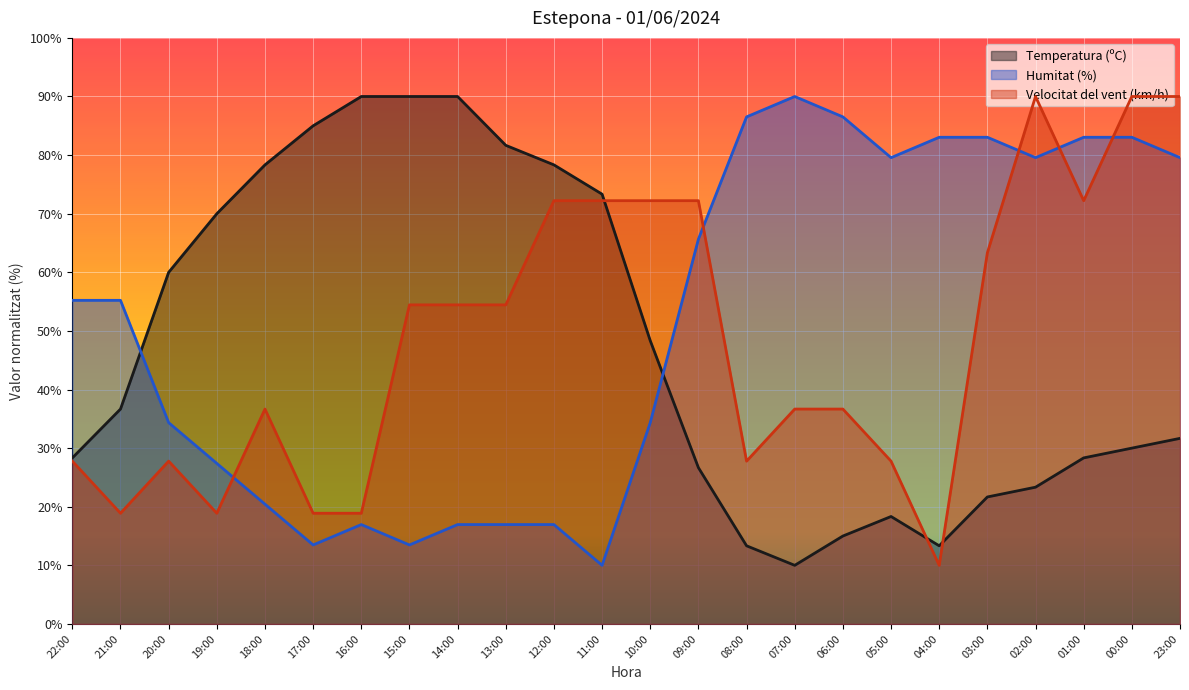

Rank the series at 22:00 from lowest to highest value.

Velocitat del vent (km/h), Temperatura (ºC), Humitat (%)